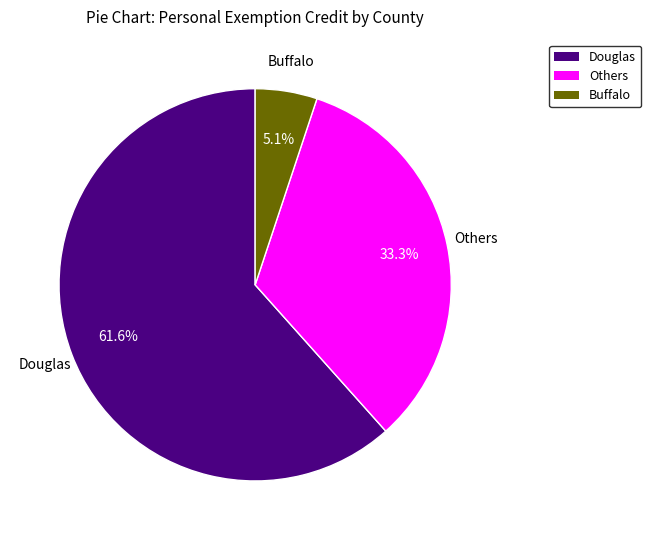

Rank the categories by value from highest to lowest.

Douglas, Others, Buffalo